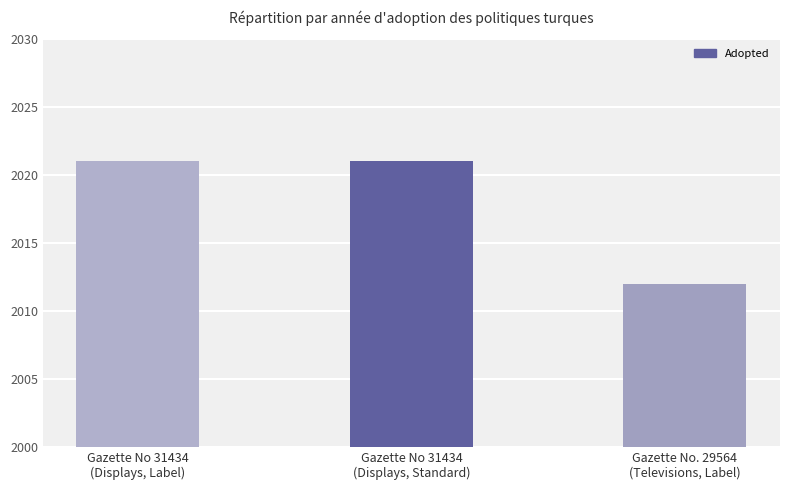

Reading right to left, what are all the values shown in this chart?

Gazette No. 29564
(Televisions, Label)=2012	Gazette No 31434
(Displays, Standard)=2021	Gazette No 31434
(Displays, Label)=2021